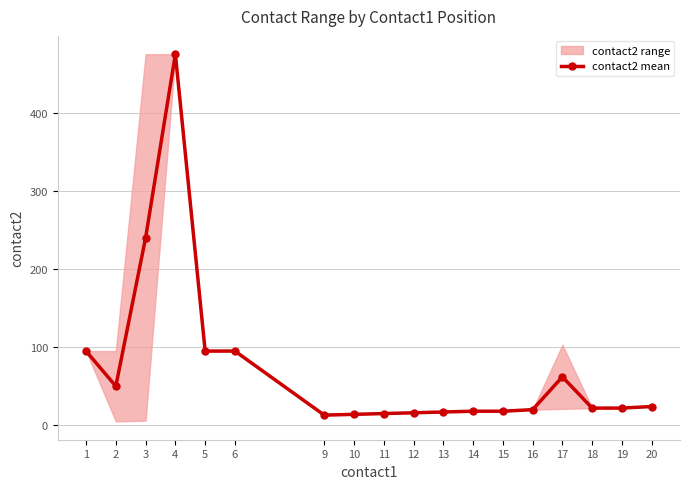

At which category does the chart reach its peak across all series?

4